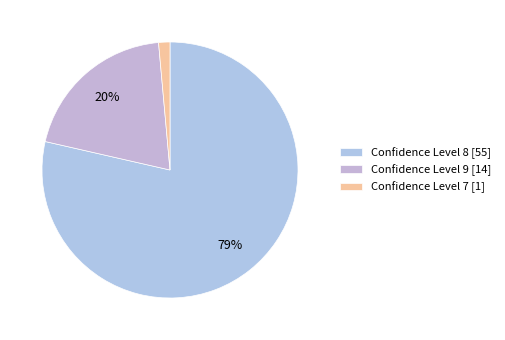

How many slices are in this pie chart?

3